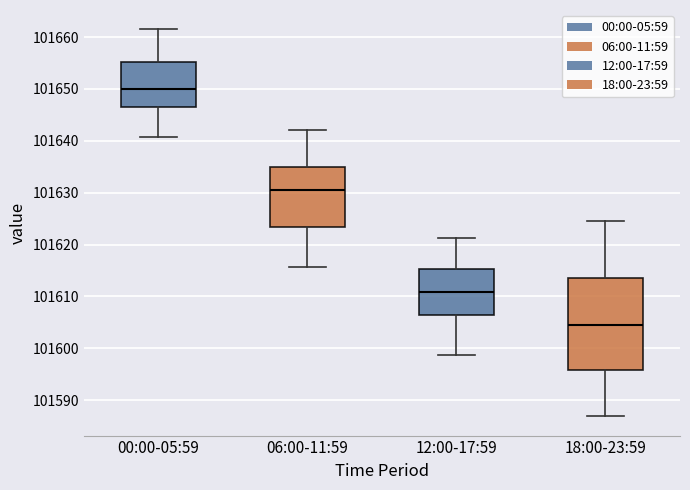

Reading left to right, read every box against the y-axis: the position of its median line, the range the box covers, and the ends of its whiskers. The values are not printed on the chart, so give them approximately, as read against the axis.

00:00-05:59: median 101650, box 101646 to 101655, whiskers 101641 to 101662
06:00-11:59: median 101631, box 101623 to 101635, whiskers 101616 to 101642
12:00-17:59: median 101611, box 101606 to 101615, whiskers 101599 to 101621
18:00-23:59: median 101605, box 101596 to 101614, whiskers 101587 to 101625